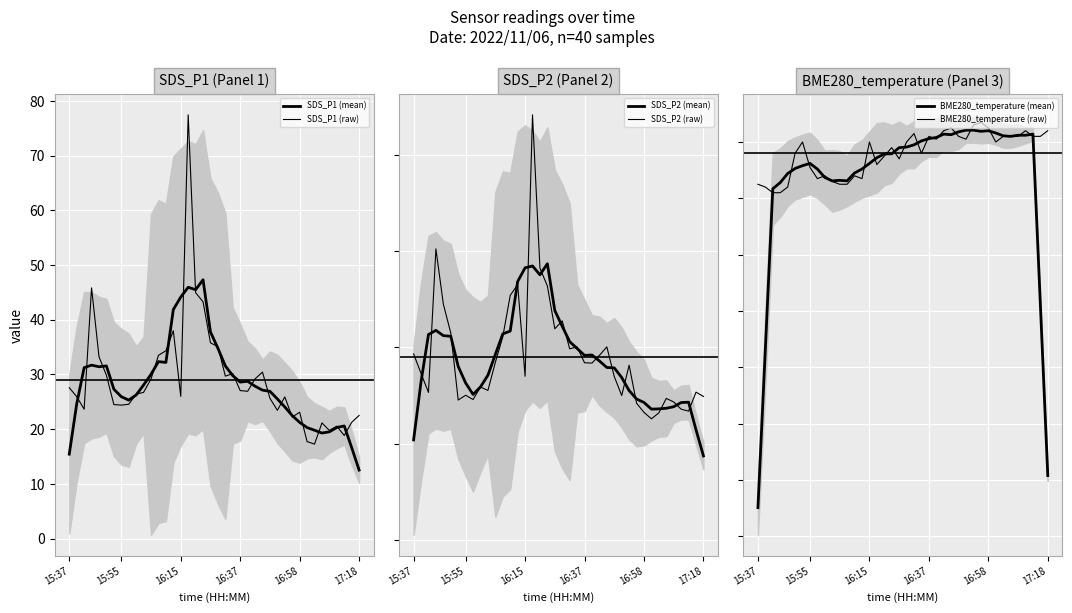

How many data points in SDS_P1 (mean) are less than 27?

18